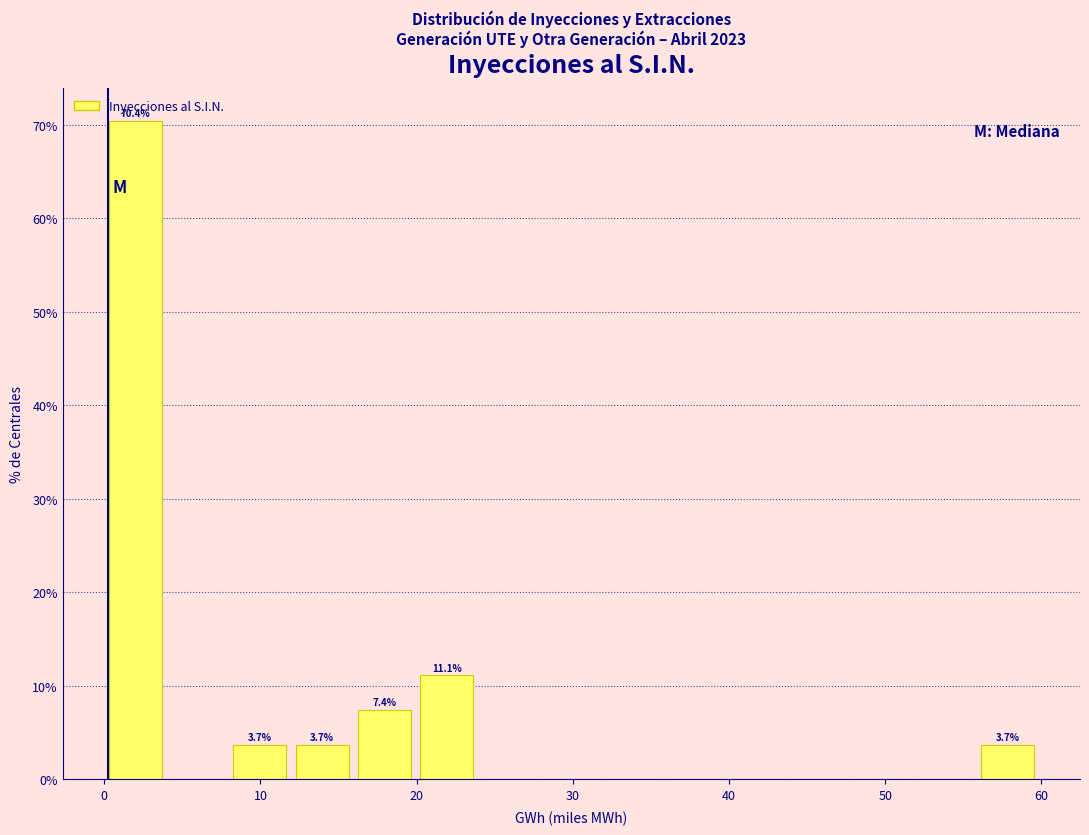

Read against the x-axis, roughly where is the centre of the tallest bar?

2